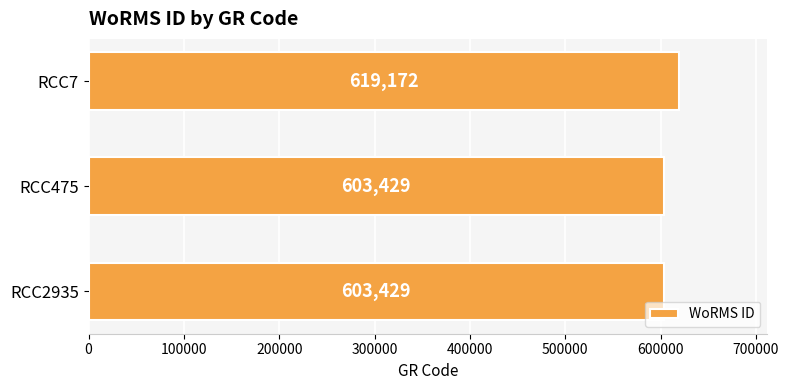

The chart shows a value of 603429 at RCC2935. True or false?

True